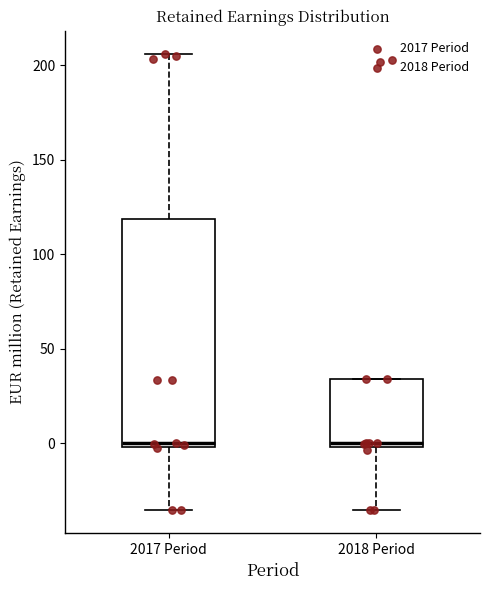

Comparing the boxes themselves (not the whiskers), which one is the tallest?

2017 Period